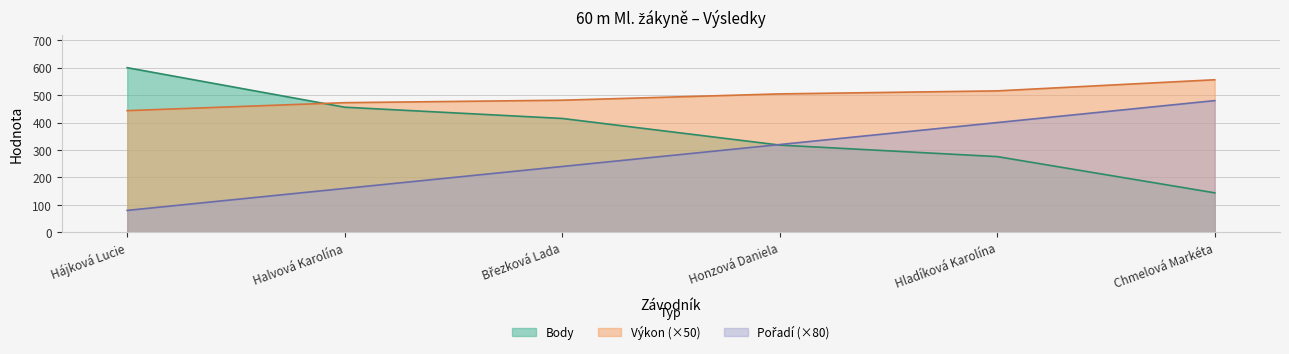

What is the minimum value for Body?

144.0